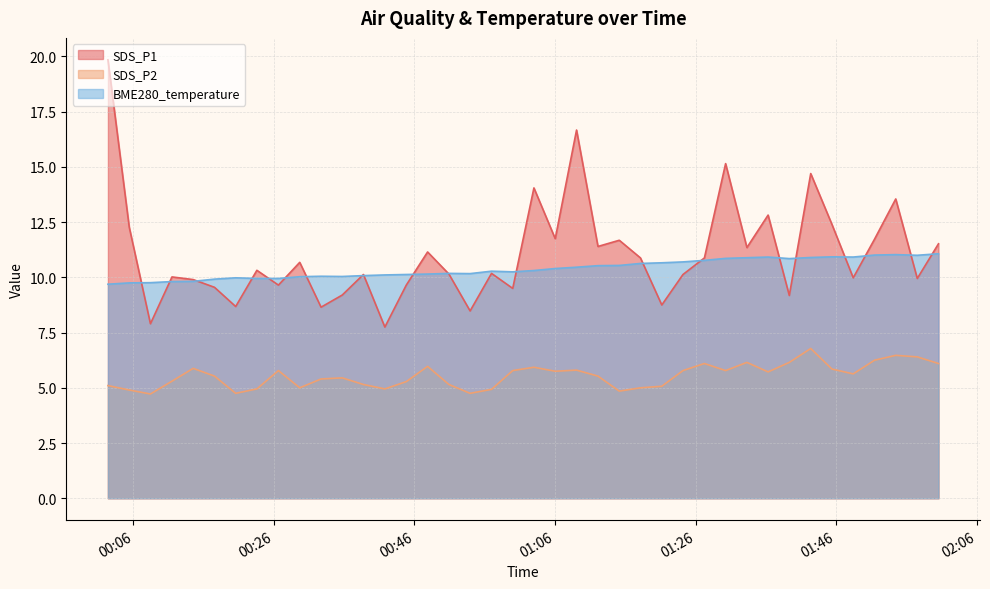

True or false: BME280_temperature and SDS_P1 intersect in this chart.

True